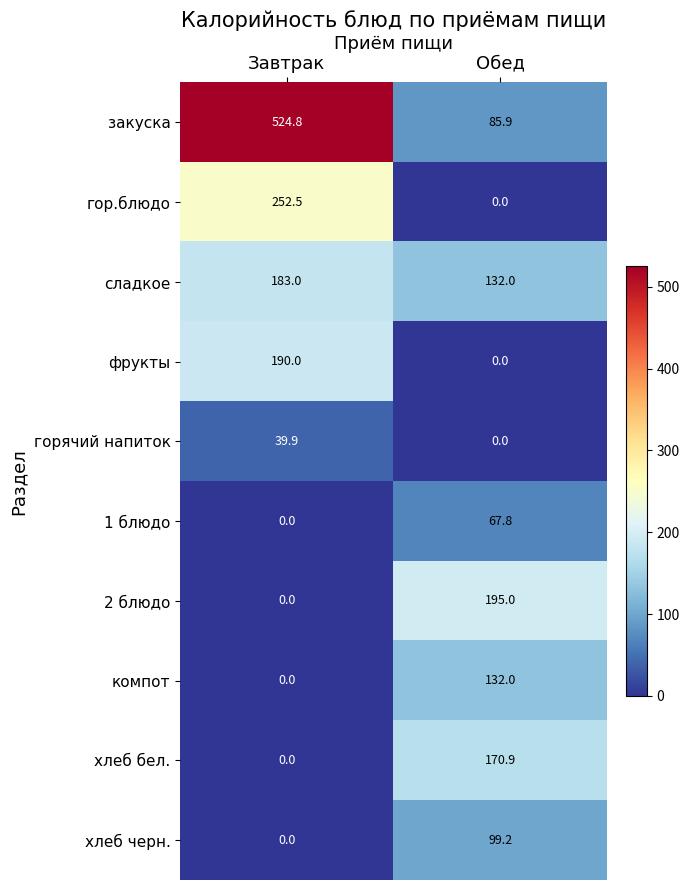

List the series in order of their peak value, highest first.

закуска, гор.блюдо, 2 блюдо, фрукты, сладкое, хлеб бел., компот, хлеб черн., 1 блюдо, горячий напиток